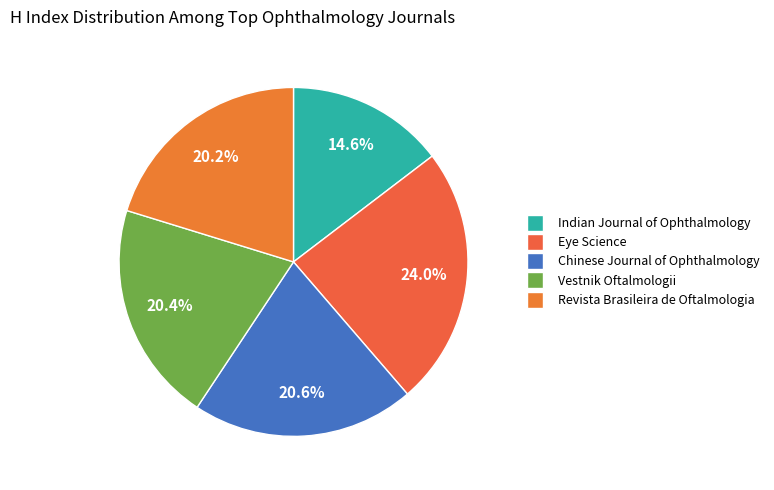

What percentage do Indian Journal of Ophthalmology and Revista Brasileira de Oftalmologia together represent?

34.9%